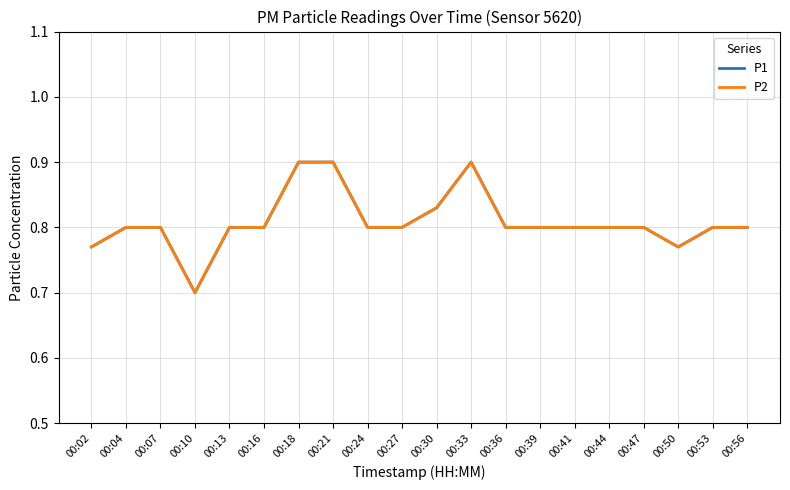

Which series changed the most between 00:33 and 00:39?

P1